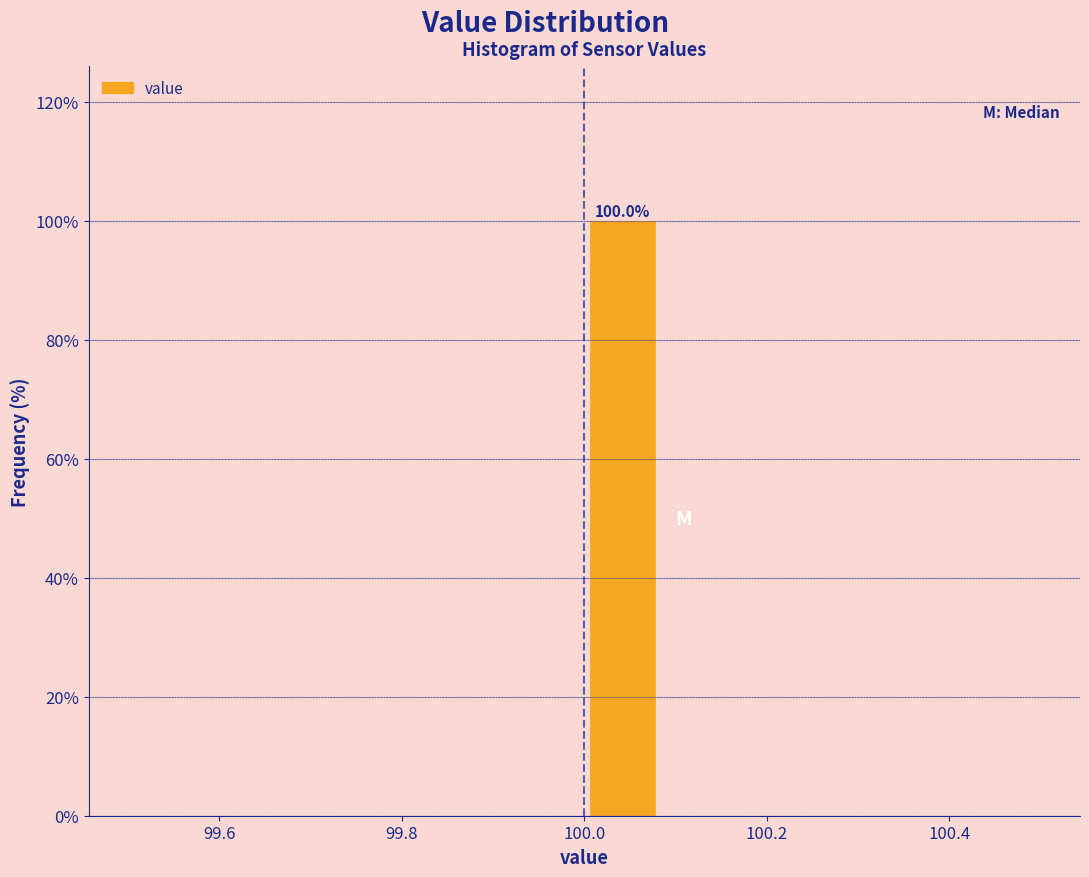

Over which range of the x-axis is the bar tallest?

100.00 to 100.08